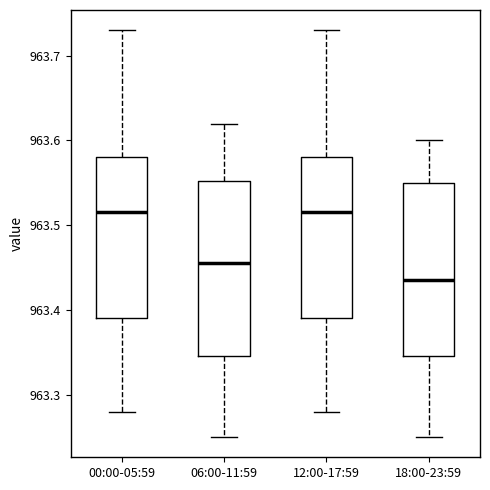

Reading left to right, transcribe this box plot: for each box, give where its median line is, the range the box spans, and where its two whiskers end, as read against the y-axis. The values are not printed on the chart, so give them approximately, as read against the axis.

00:00-05:59: median 963.52, box 963.39 to 963.58, whiskers 963.28 to 963.73
06:00-11:59: median 963.46, box 963.35 to 963.55, whiskers 963.25 to 963.62
12:00-17:59: median 963.52, box 963.39 to 963.58, whiskers 963.28 to 963.73
18:00-23:59: median 963.44, box 963.35 to 963.55, whiskers 963.25 to 963.60